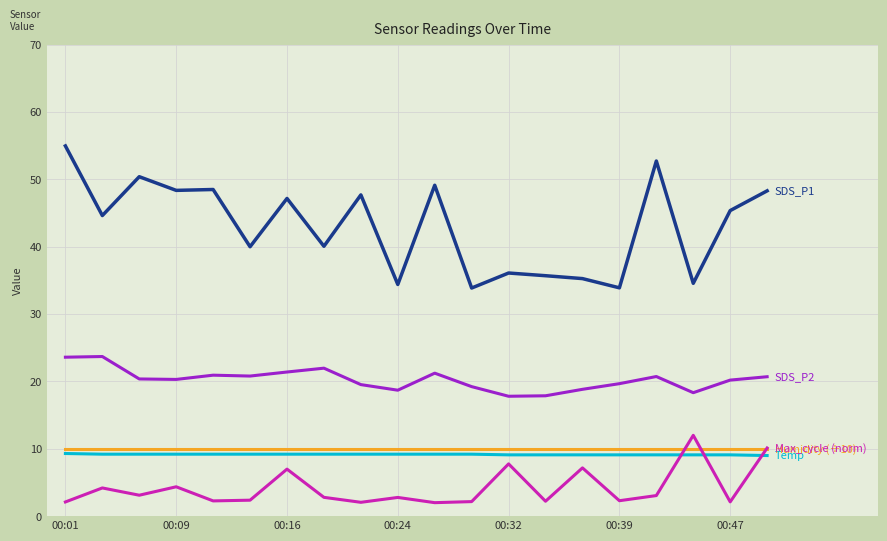

What is the minimum value shown in the chart?

2.0